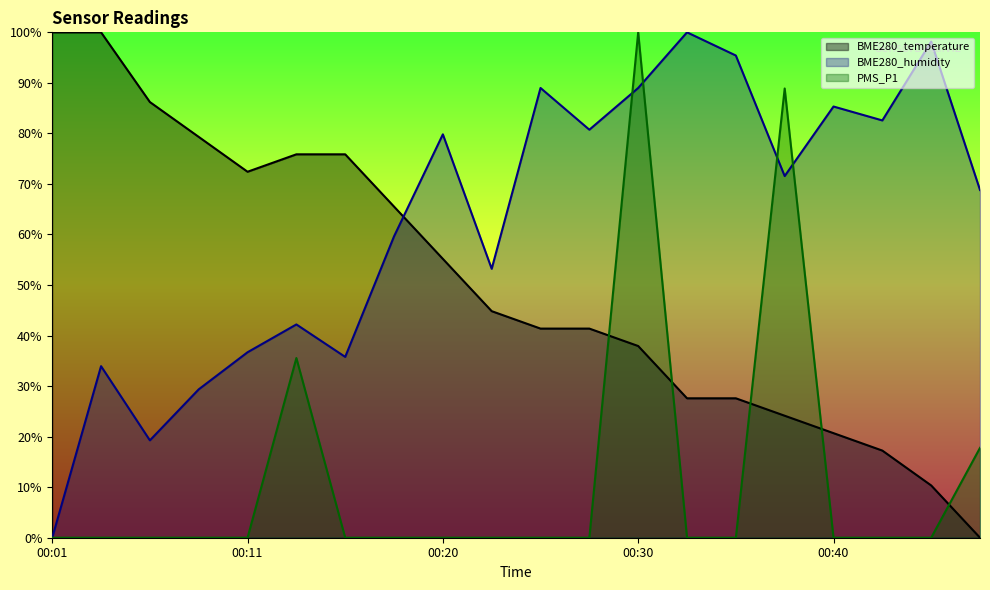

Where is the first local maximum for PMS_P1?

00:13